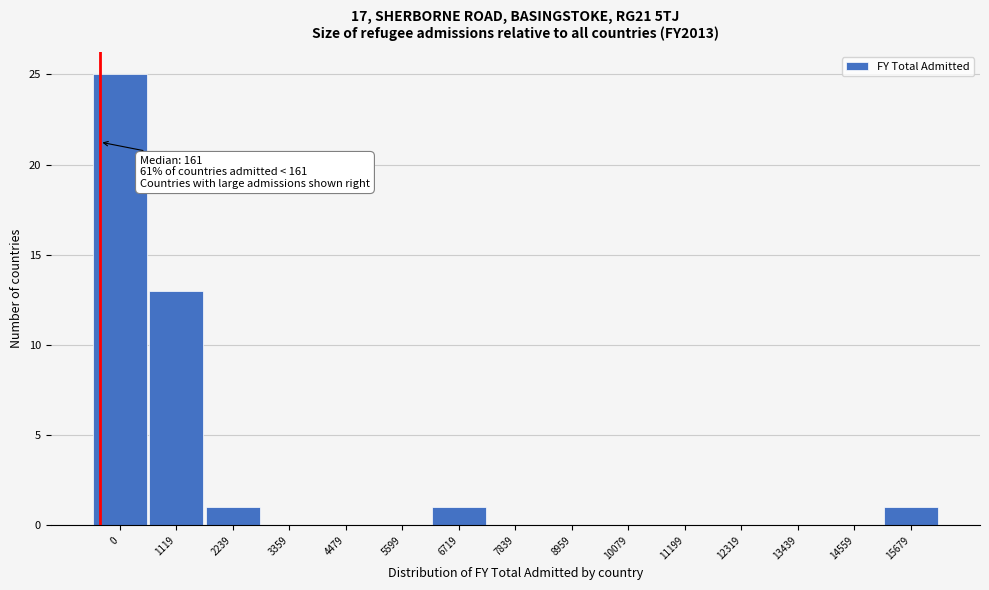

Reading right to left, transcribe all the data shown in this chart.

15679=1	14559=0	13439=0	12319=0	11199=0	10079=0	8959=0	7839=0	6719=1	5599=0	4479=0	3359=0	2239=1	1119=13	0=25